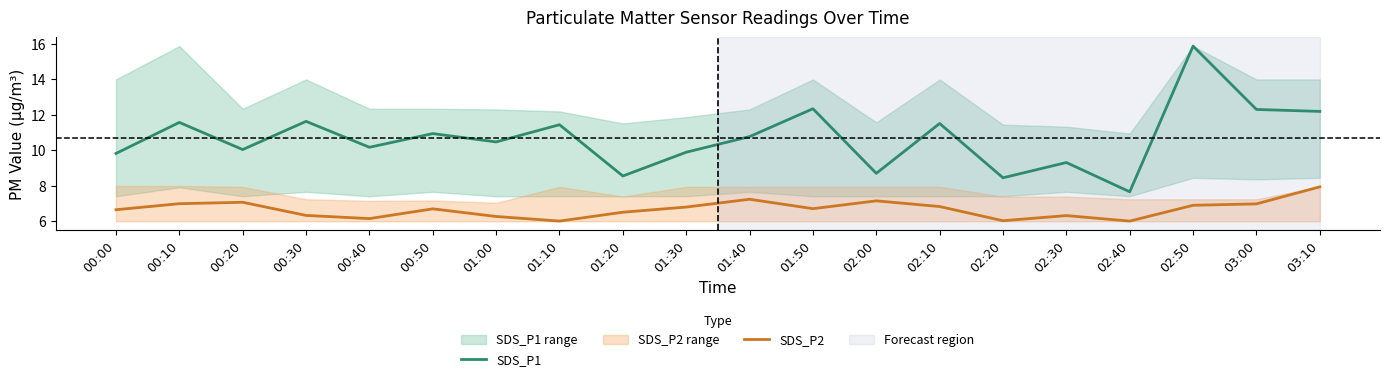

Where is the first local minimum for SDS_P2?

00:40